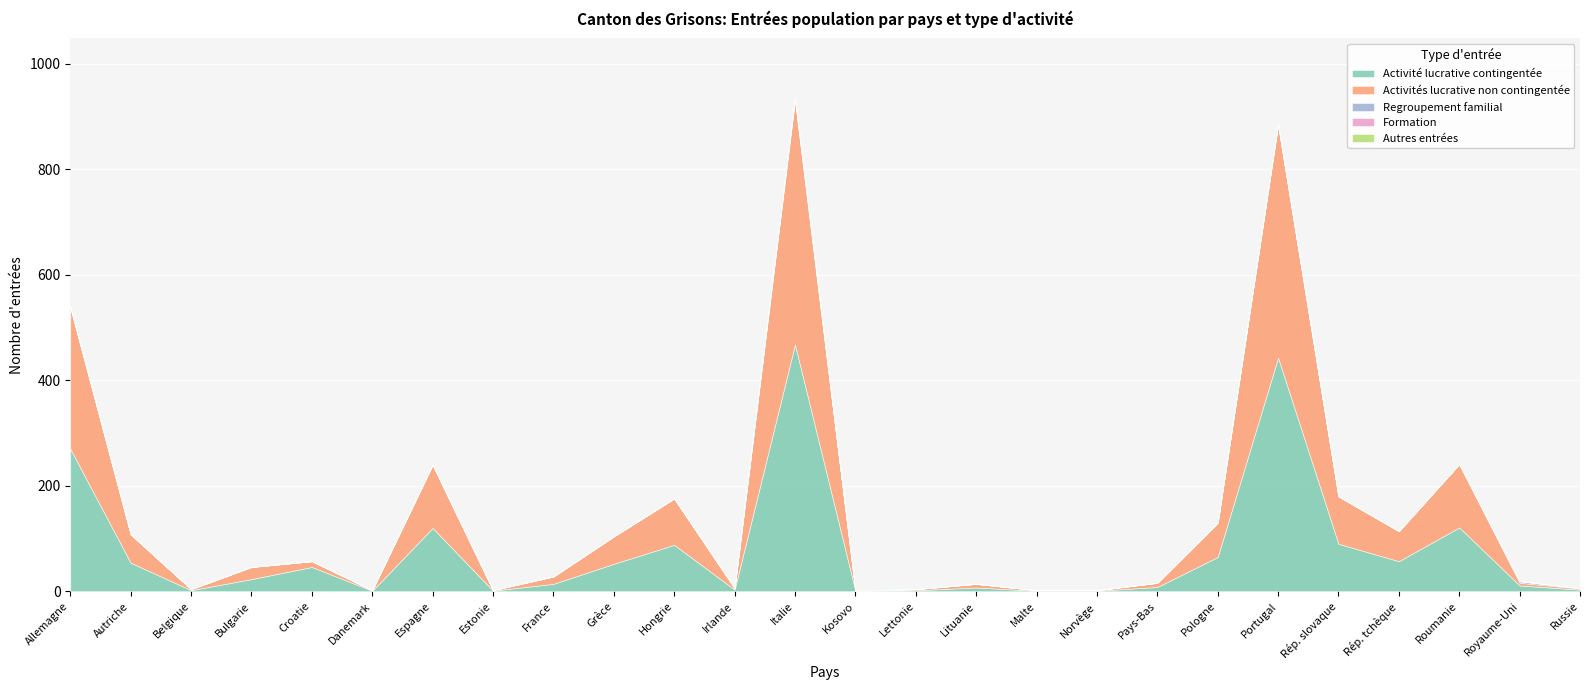

Is the value of Regroupement familial at Royaume-Uni greater than the value of Activité lucrative contingentée at France?

No